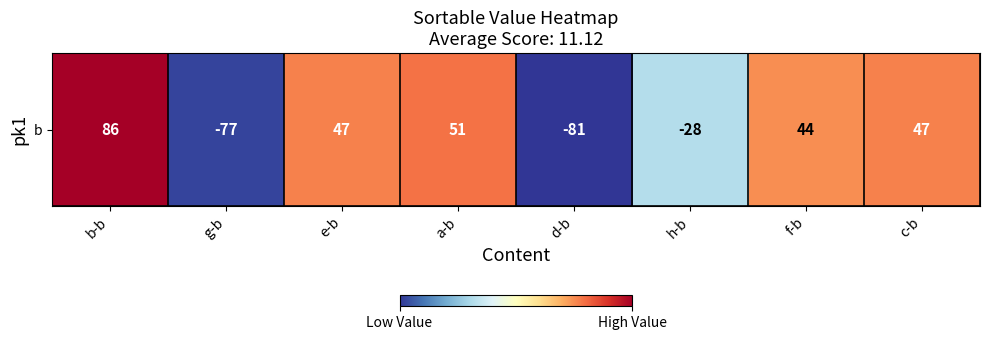

Which category has the highest value across all series?

b-b